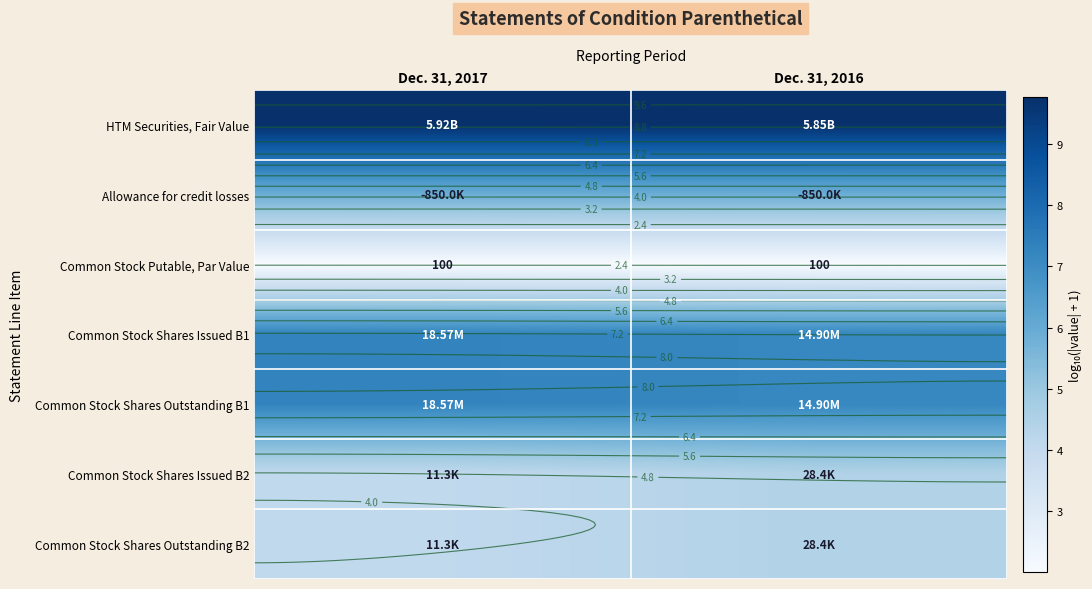

Count the number of categories in the chart.

2